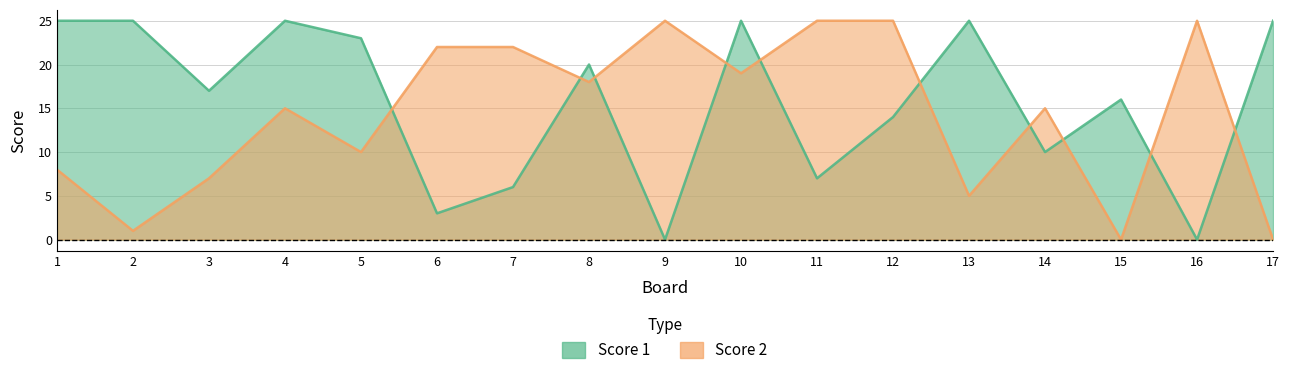

What is the sum of all Score 2 values?

242